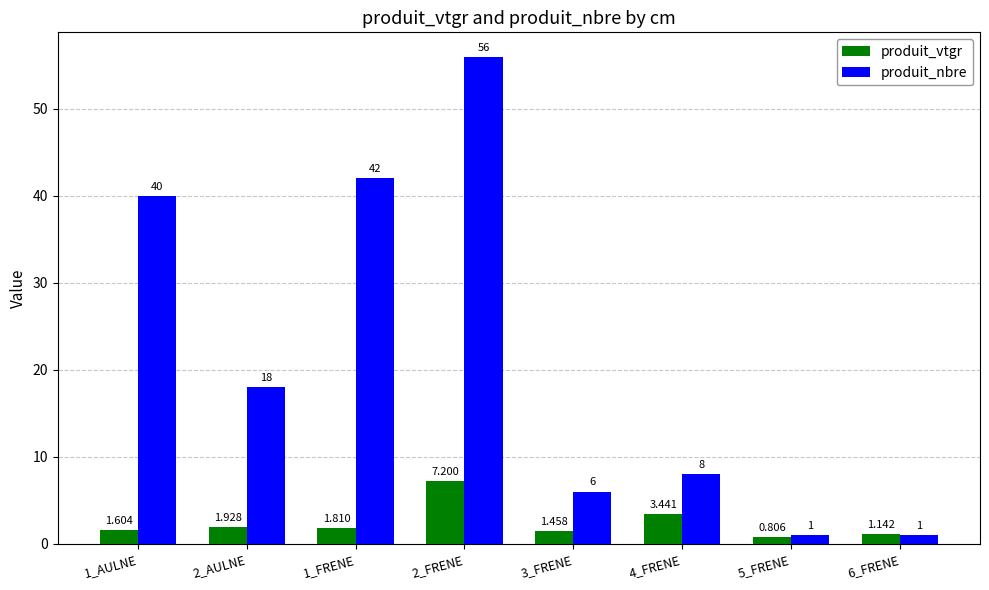

List the series in order of their peak value, lowest first.

produit_vtgr, produit_nbre